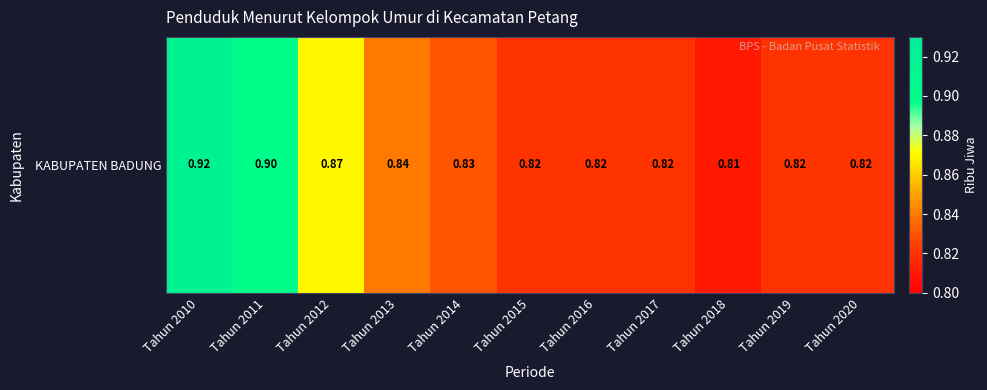

Rank the categories by value from highest to lowest.

Tahun 2010, Tahun 2011, Tahun 2012, Tahun 2013, Tahun 2014, Tahun 2015, Tahun 2016, Tahun 2017, Tahun 2019, Tahun 2020, Tahun 2018